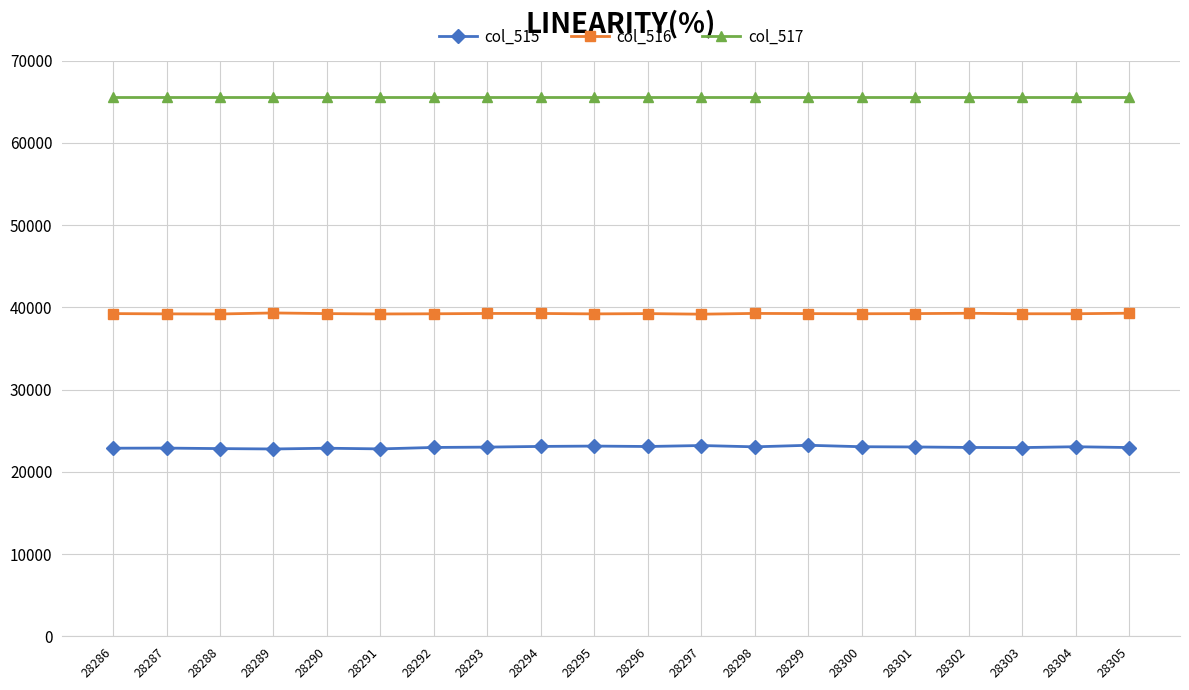

What is the total value across all series at 28295?

127873